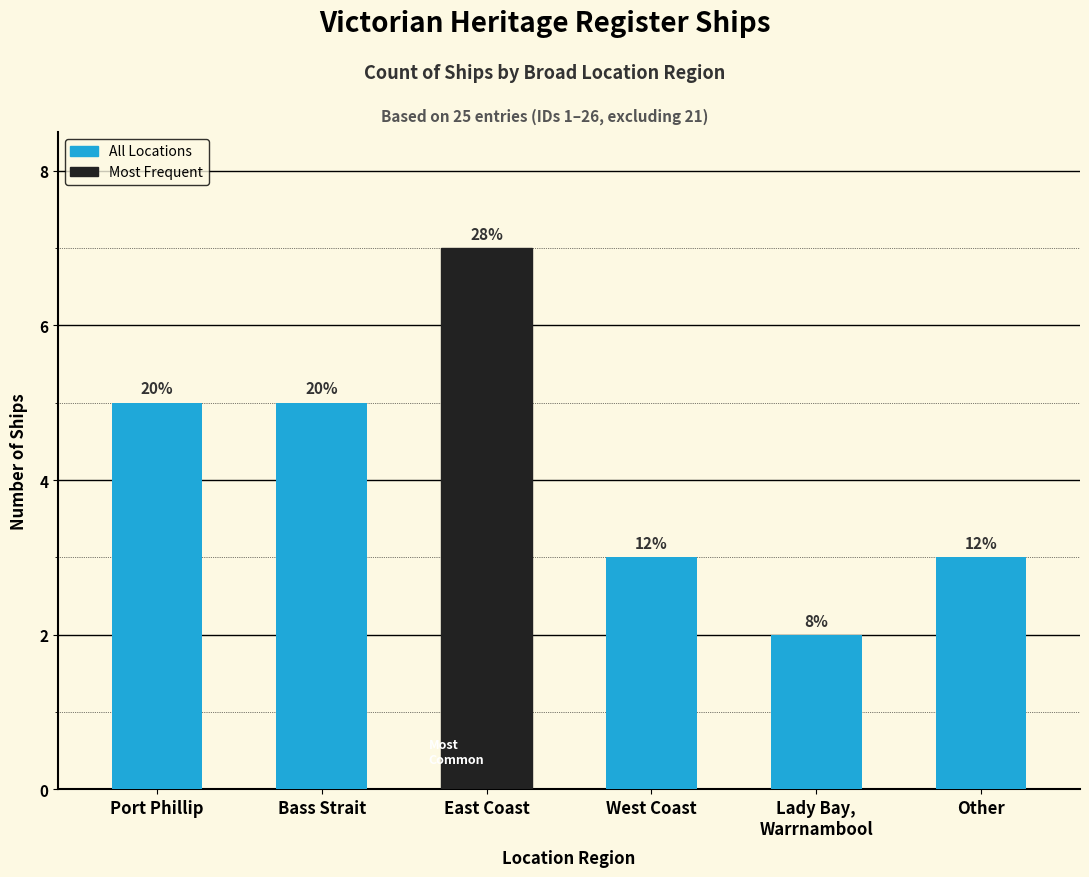

What is the value of the 3rd bar from the left?

7